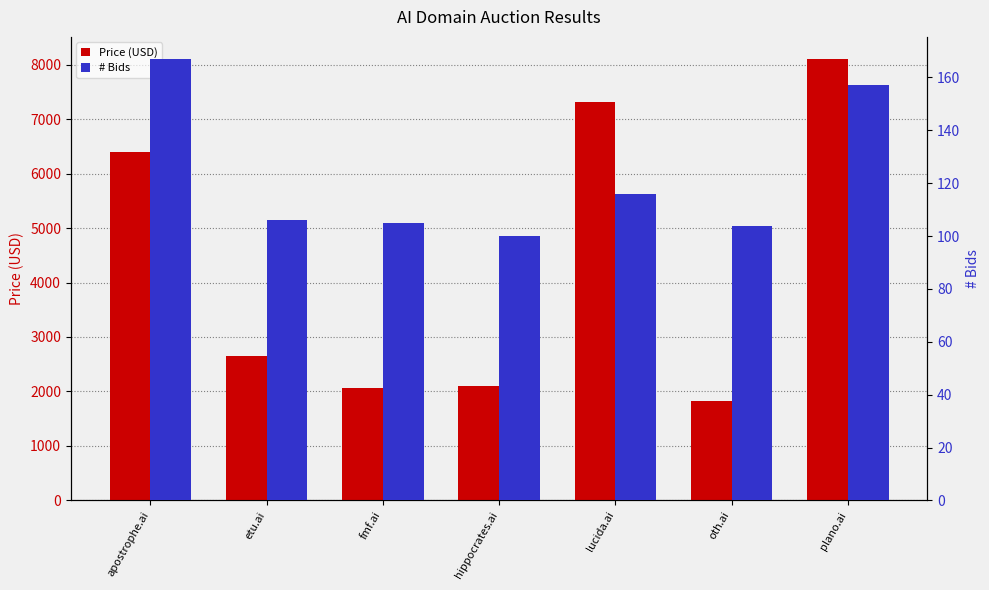

Is it true that Price (USD) equals 6400 at apostrophe.ai?

True